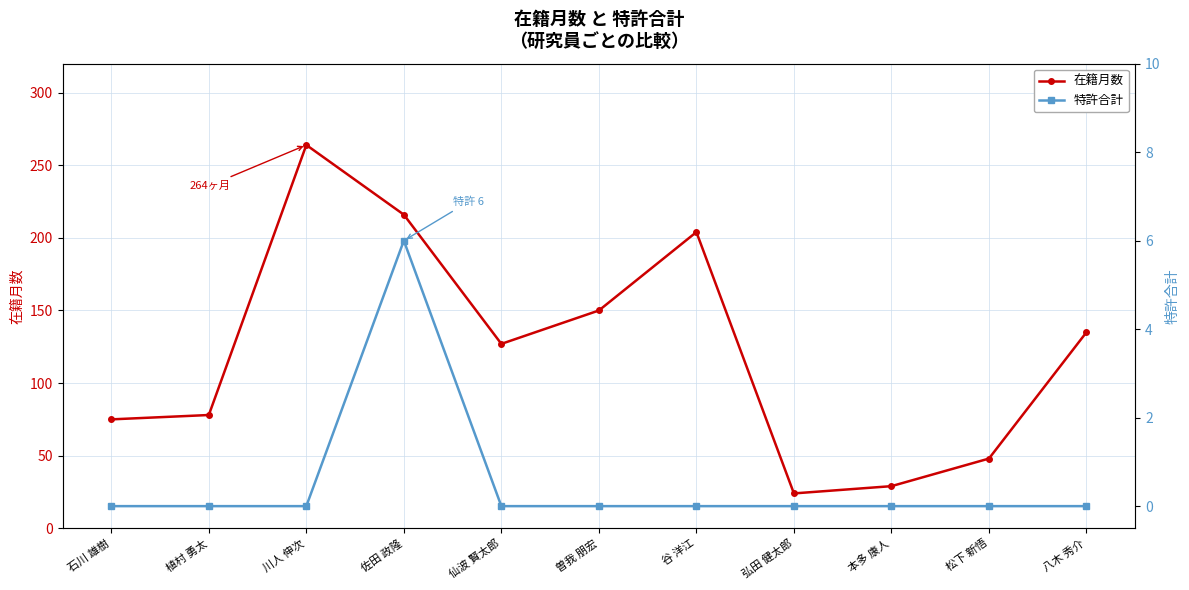

Does the chart have visible grid lines?

Yes